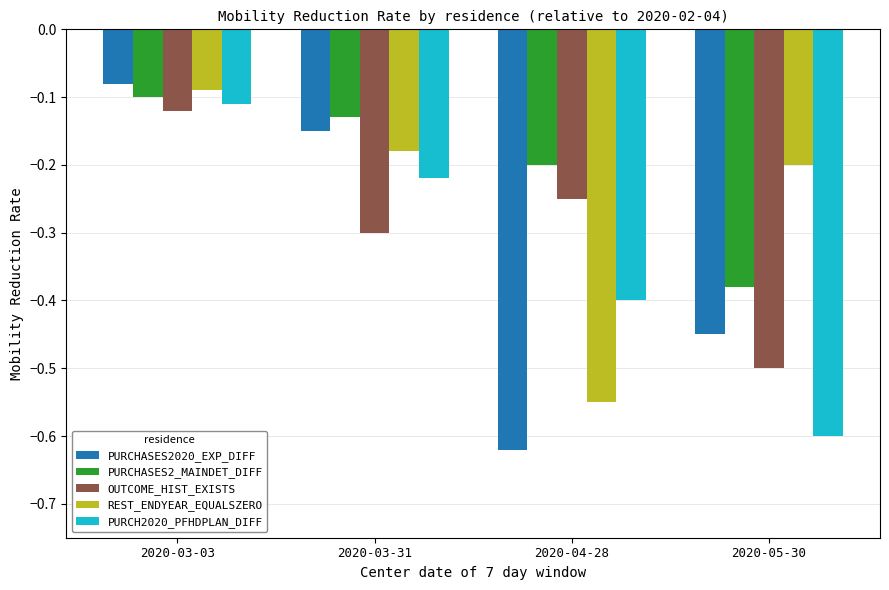

Are the bars grouped side by side (vs. stacked)?

Yes